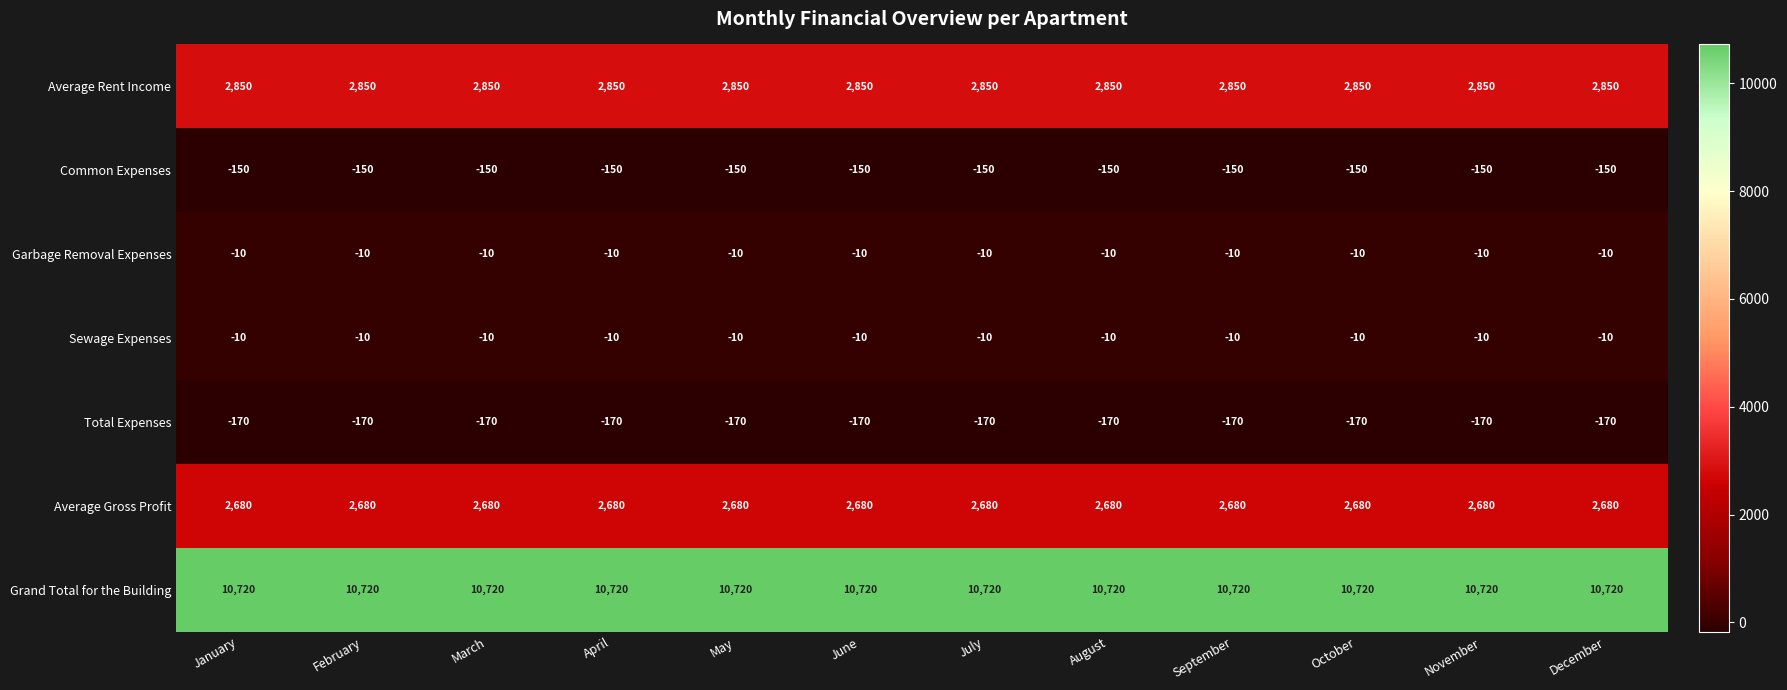

Is the value of Average Gross Profit at July greater than the value of Sewage Expenses at August?

Yes